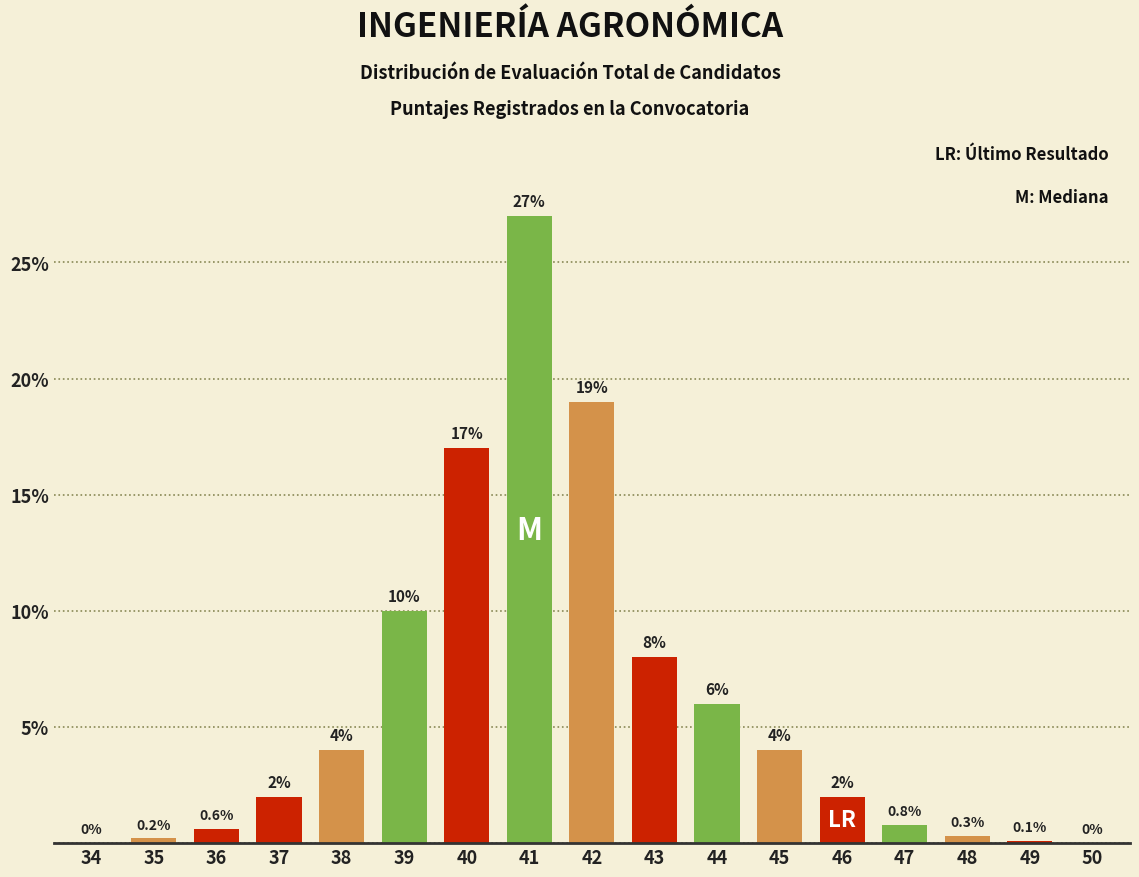

Reading left to right, transcribe all the data shown in this chart.

34=0.0	35=0.2	36=0.6	37=2.0	38=4.0	39=10.0	40=17.0	41=27.0	42=19.0	43=8.0	44=6.0	45=4.0	46=2.0	47=0.8	48=0.3	49=0.1	50=0.0